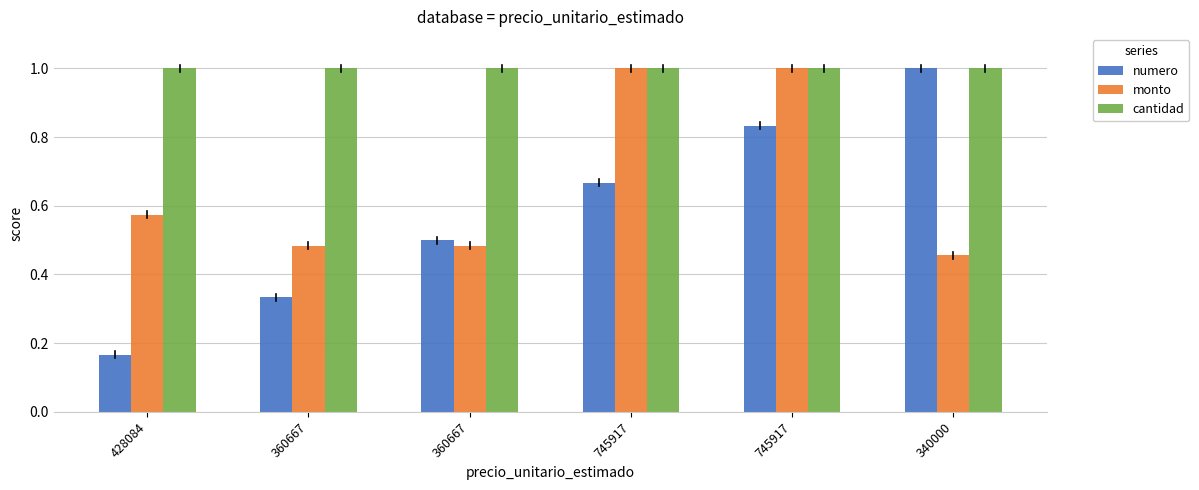

How many bars are there in each group?

3